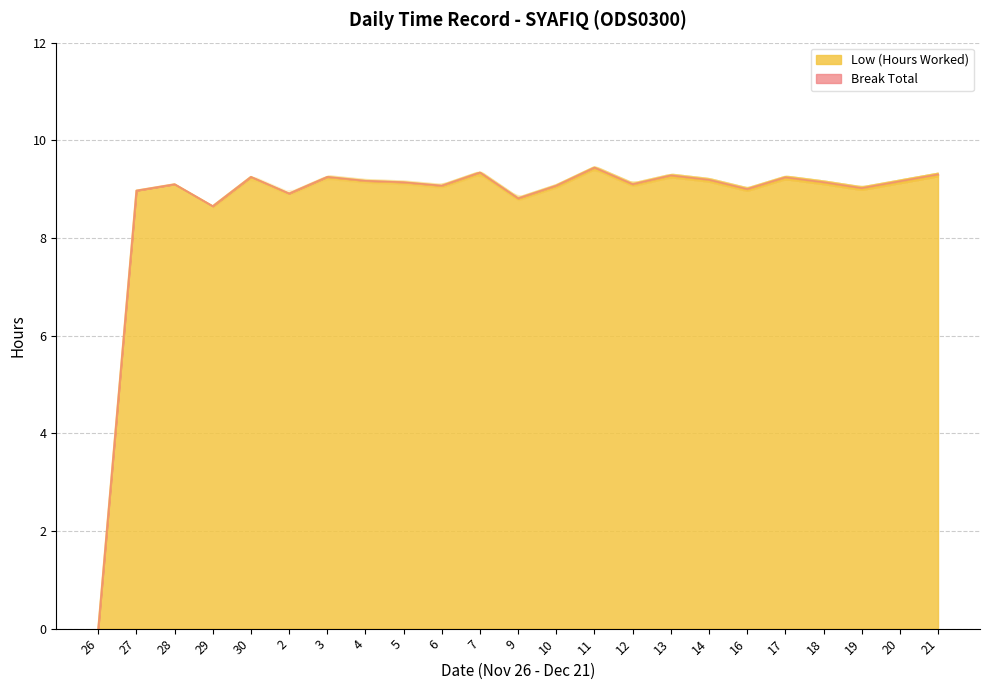

Where is the first local maximum?

28